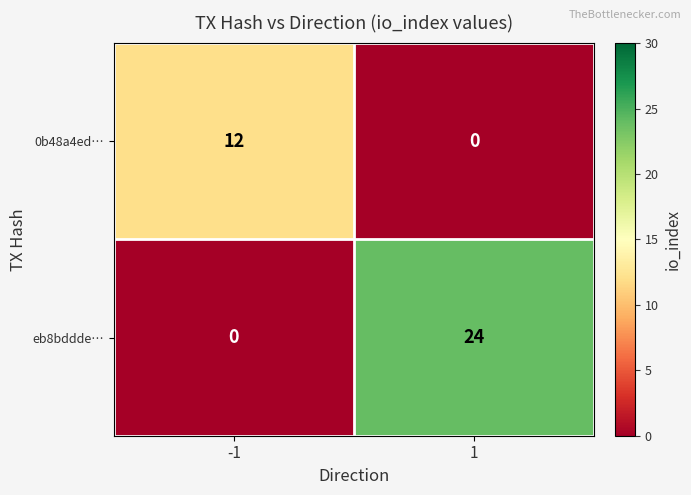

At 1, list the series in order from largest to smallest.

eb8bddde…, 0b48a4ed…